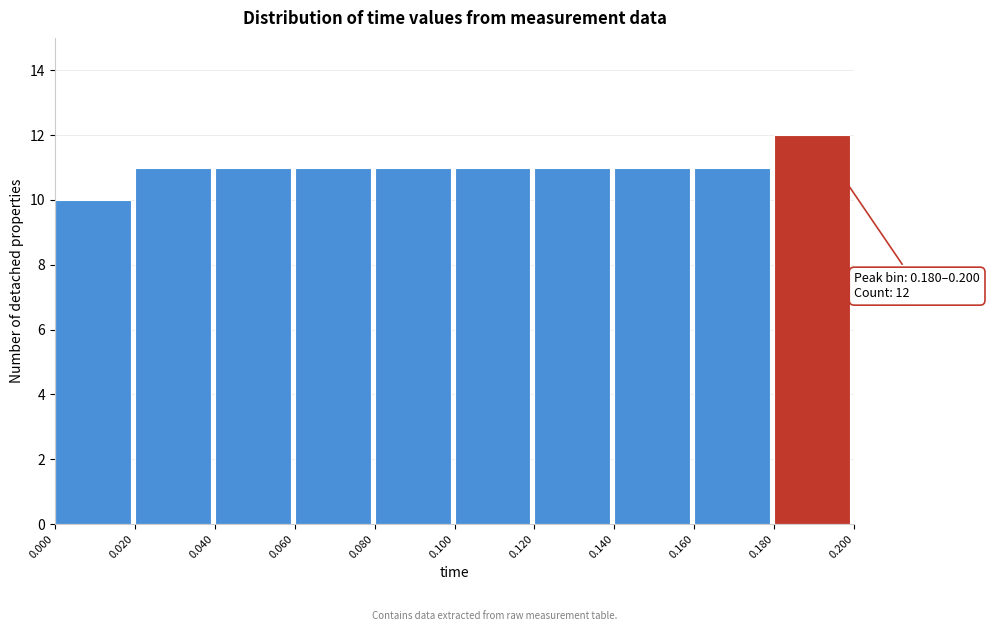

Over which range of the x-axis is the bar tallest?

0.180 to 0.200